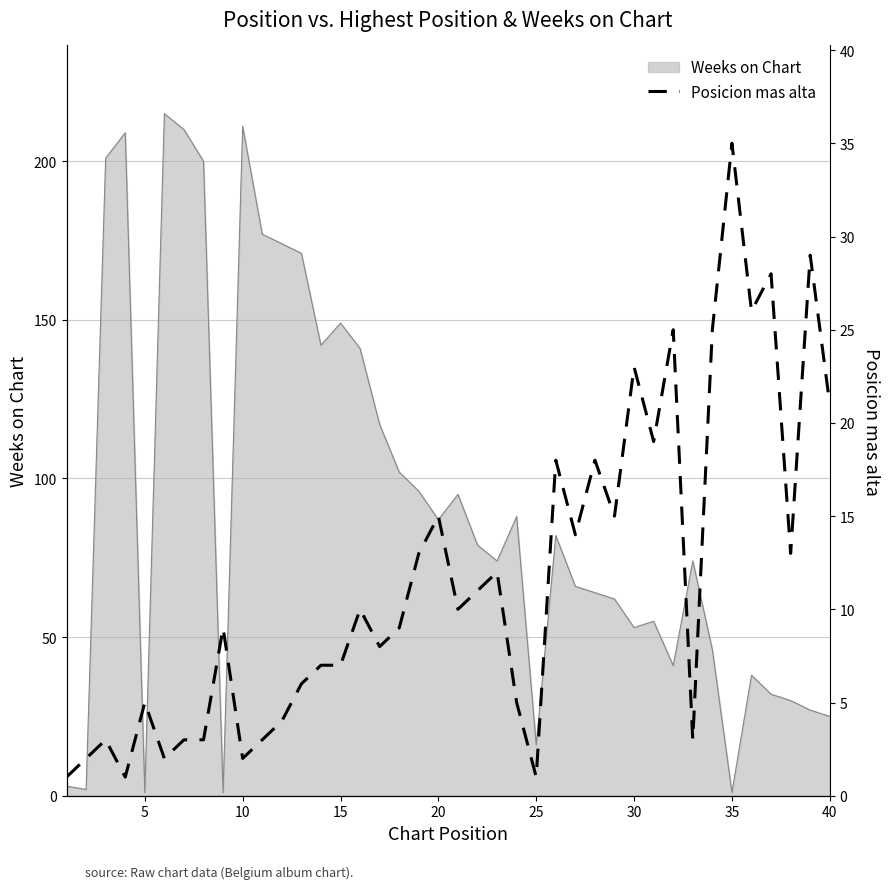

What is the maximum value for Weeks on Chart?

215